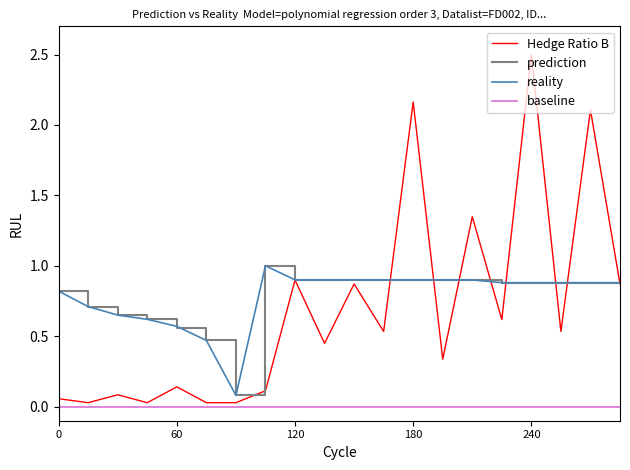

What is the sum of all Hedge Ratio B values?

13.7